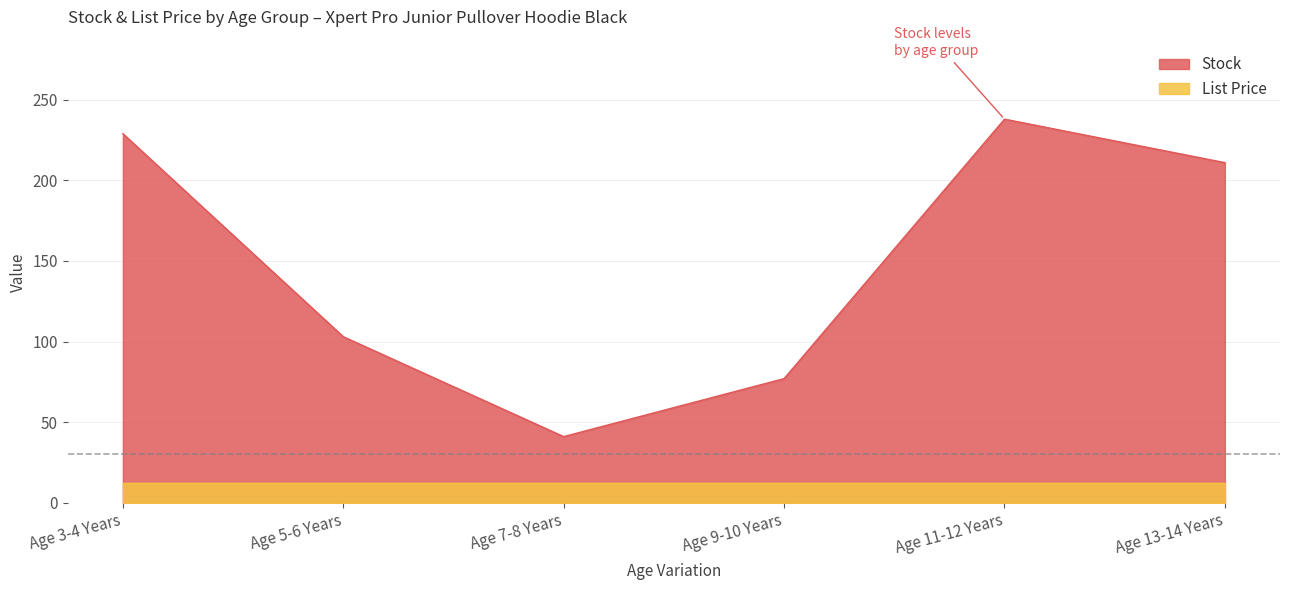

At which category does the chart reach its minimum across all series?

Age 7-8 Years